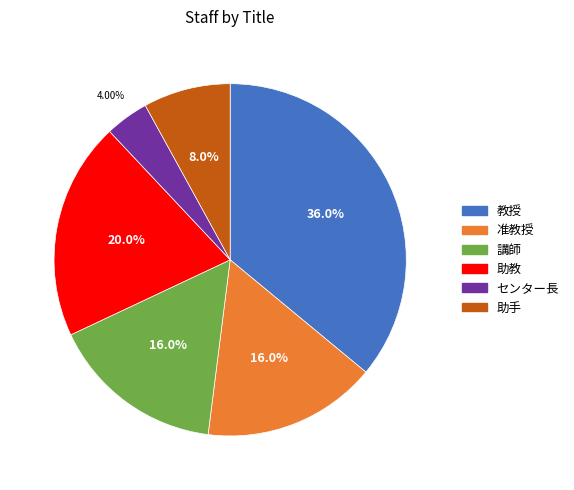

To the nearest percent, what portion does 講師 represent?

16%